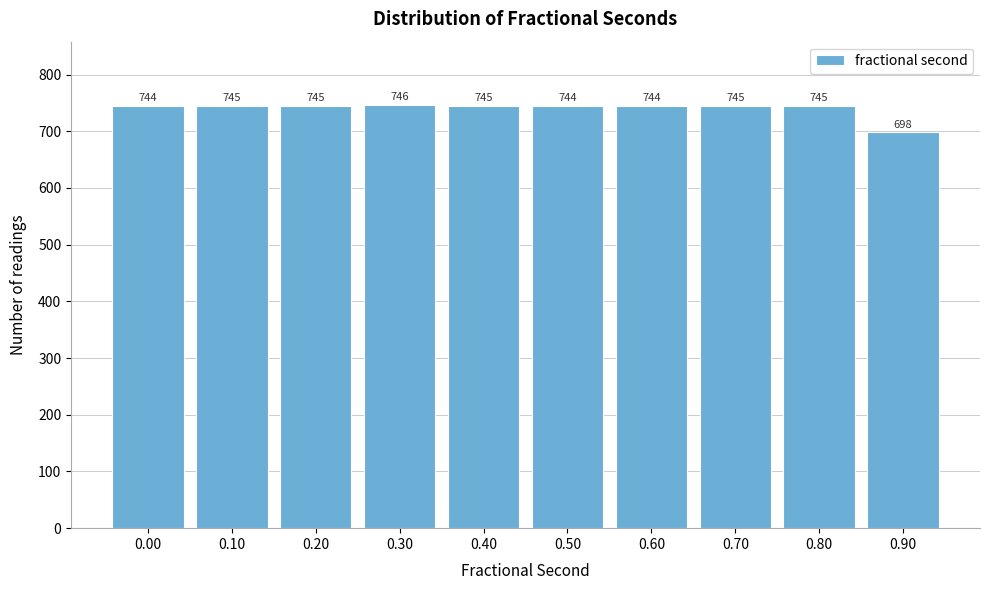

Reading left to right, list all the values displayed in this chart.

744	745	745	746	745	744	744	745	745	698